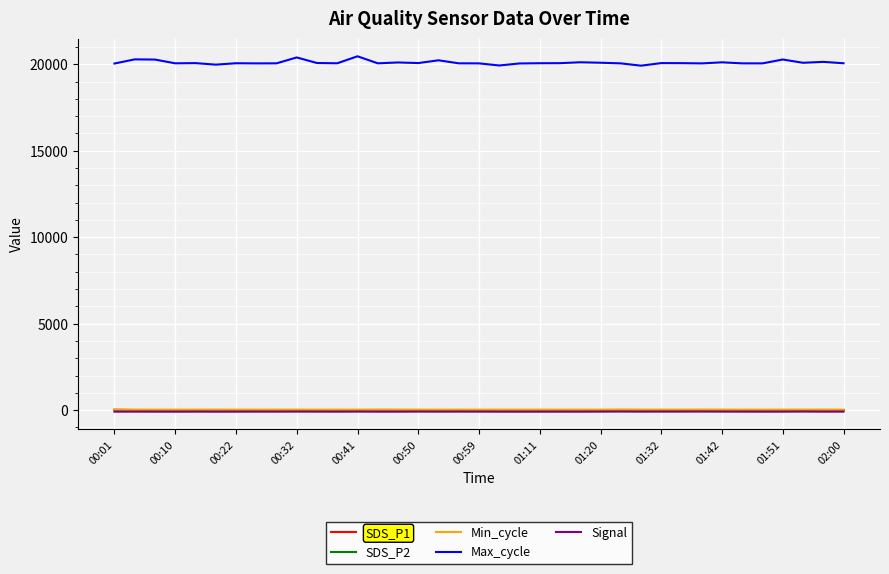

What is the maximum value shown in the chart?

20458.0